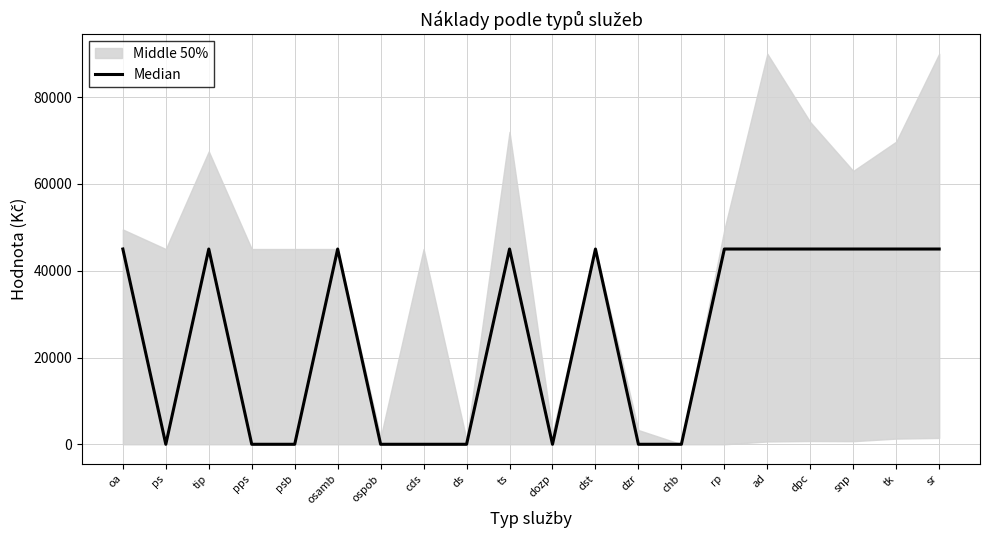

Reading left to right, list all the values displayed in this chart.

oa=45000	ps=0	tip=45000	pps=0	psb=0	osamb=45000	ospob=0	cds=0	ds=0	ts=45000	dozp=0	dst=45000	dzr=0	chb=0	rp=45000	ad=45000	dpc=45000	snp=45000	tk=45000	sr=45000